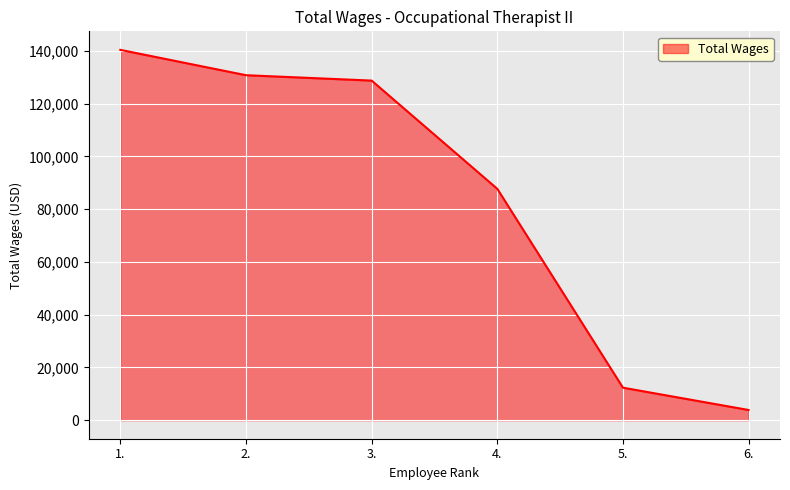

How many values are below 128768?

3